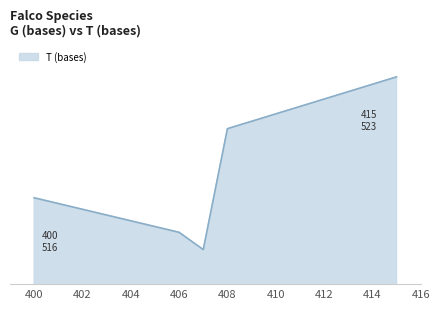

Does the chart have visible grid lines?

No